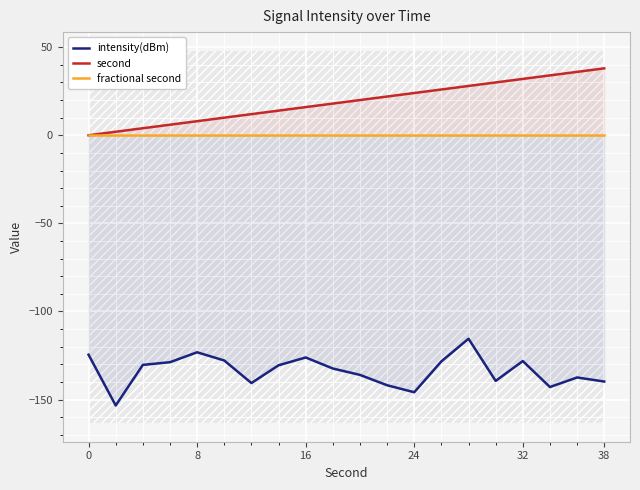

Is it true that second equals -24 at 0?

False